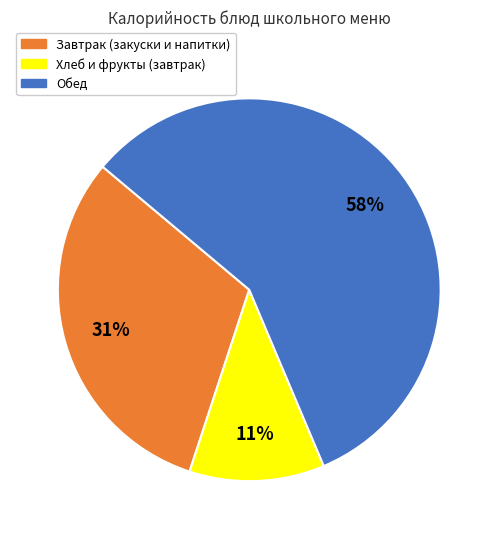

Do Завтрак (закуски и напитки) and Хлеб и фрукты (завтрак) together represent more than half of the pie?

No